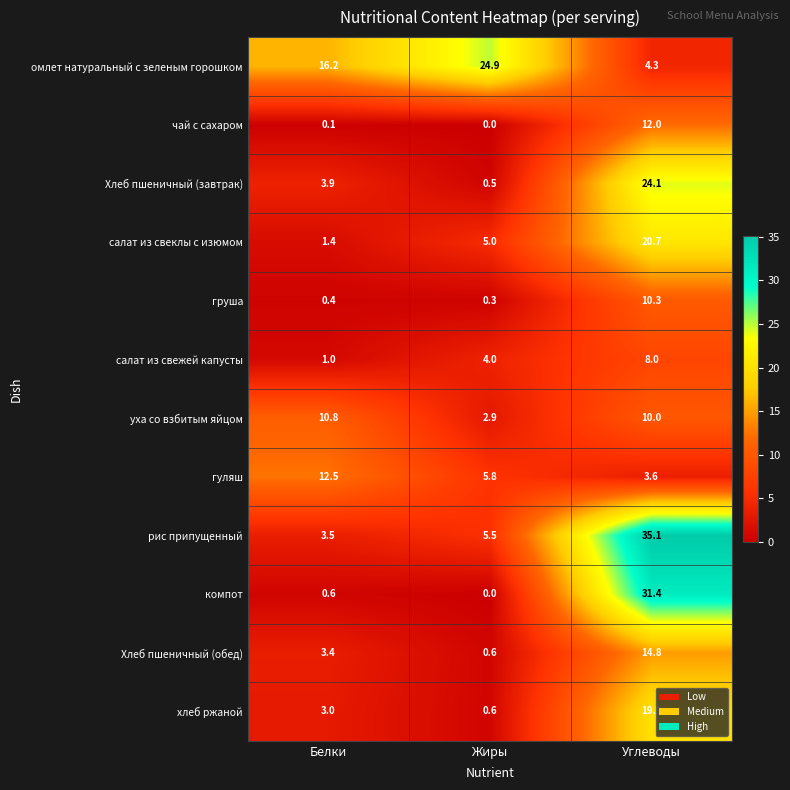

What is the greatest value displayed?

35.1